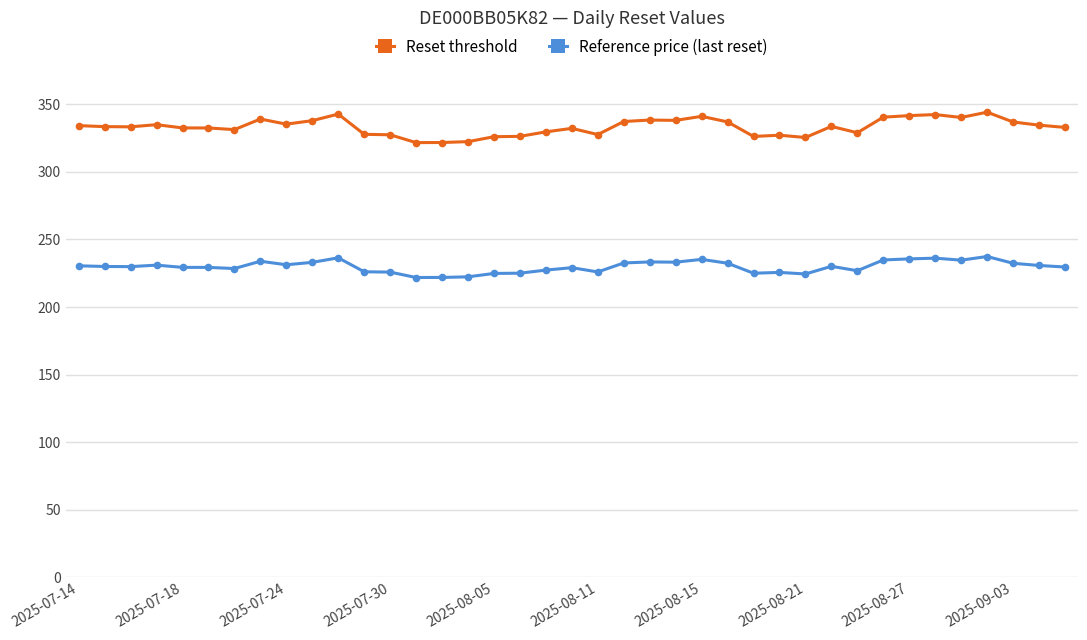

True or false: Reset threshold and Reference price (last reset) cross at least once.

False